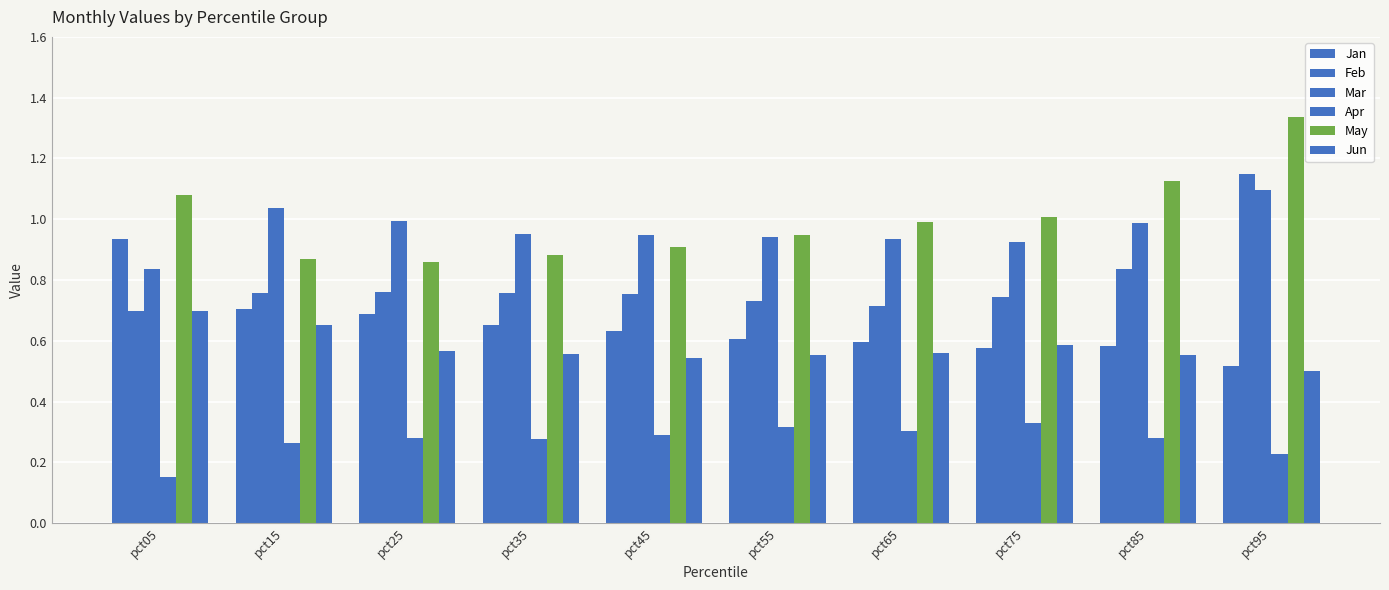

Does the chart contain any negative values?

No